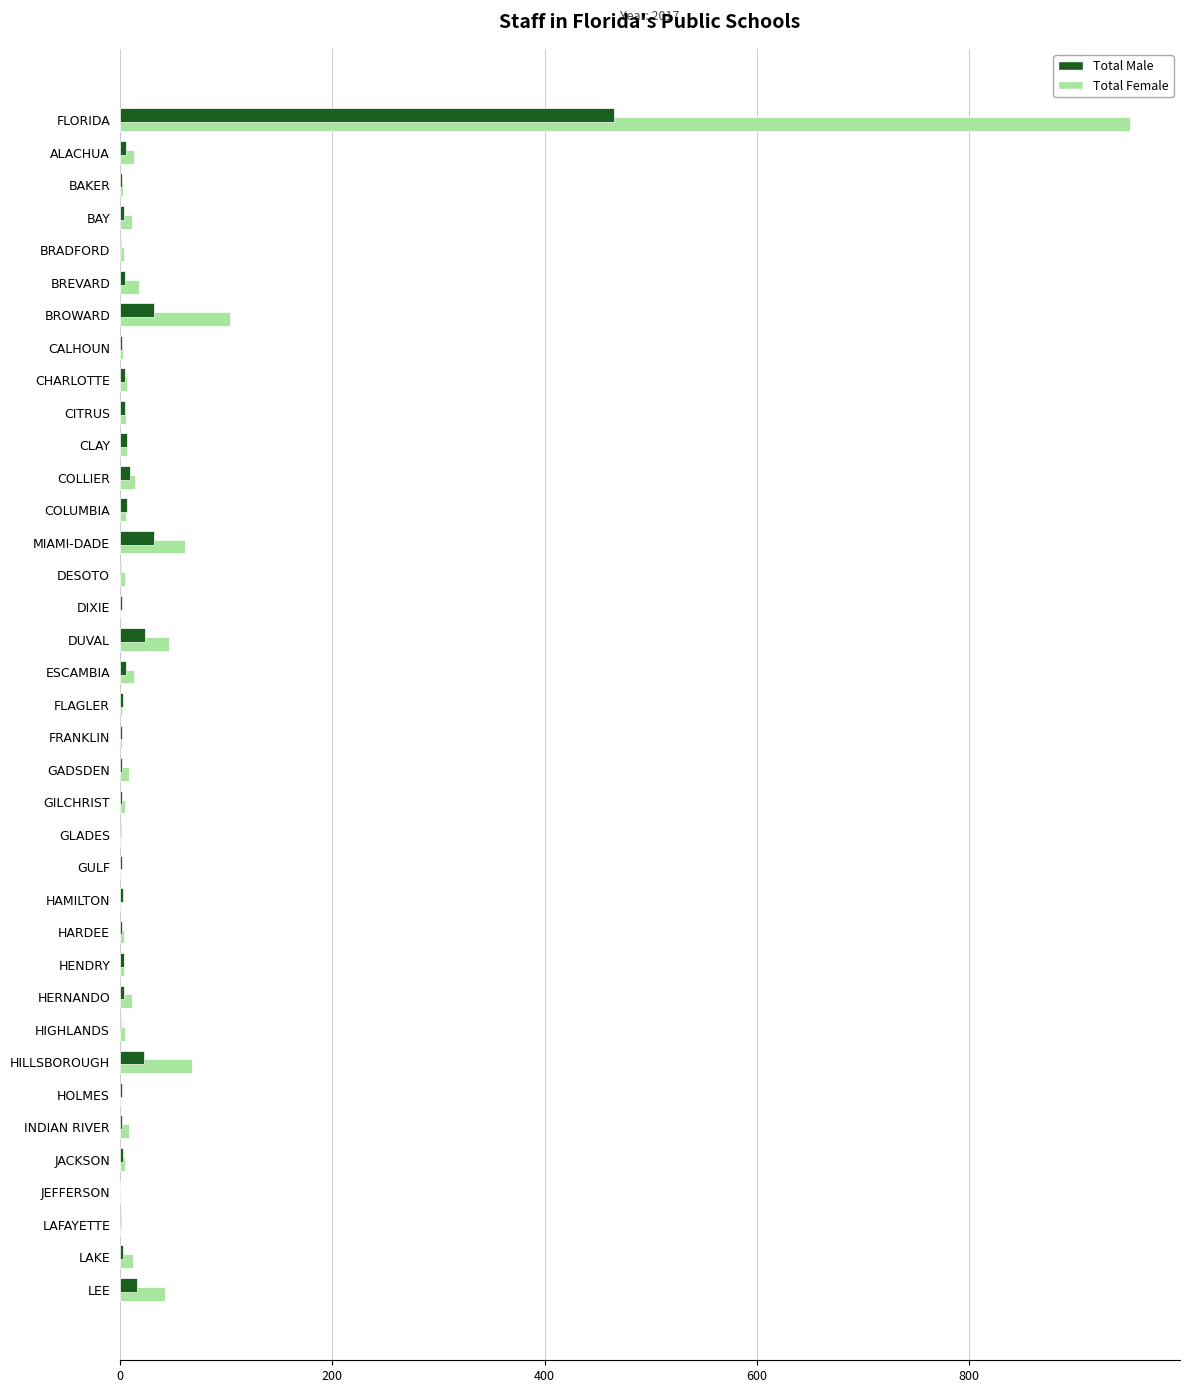

The Total Female series shows 97 at MIAMI-DADE. True or false?

False